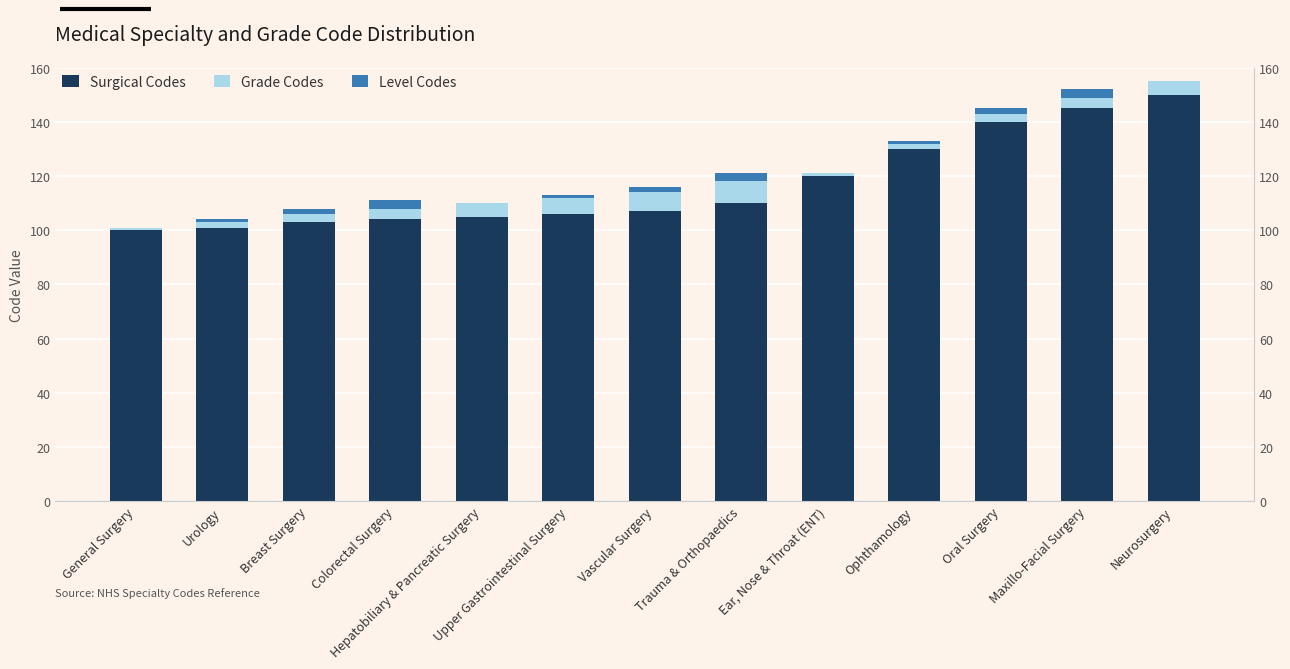

What is the sum of all Level Codes values?

18